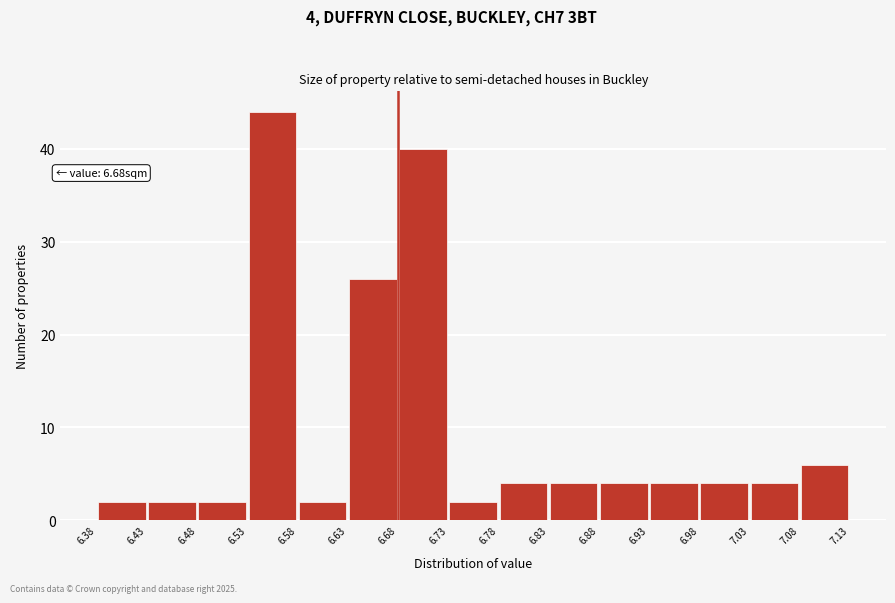

Which range on the x-axis has the tallest bar?

6.53 to 6.58